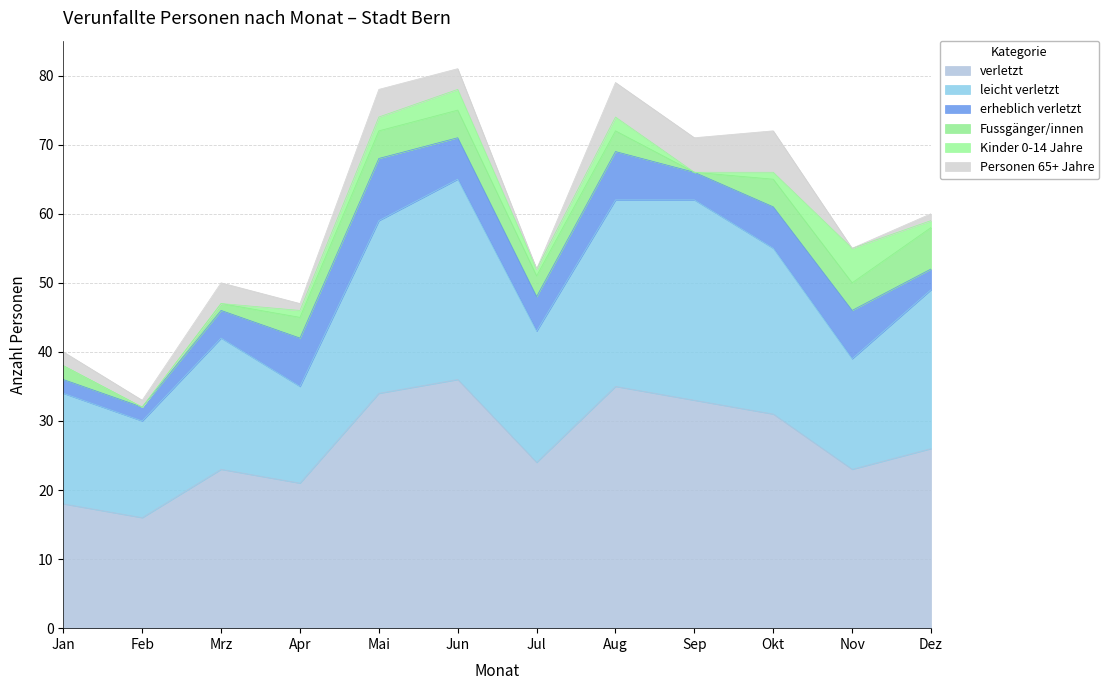

How many lines are shown in the chart?

6